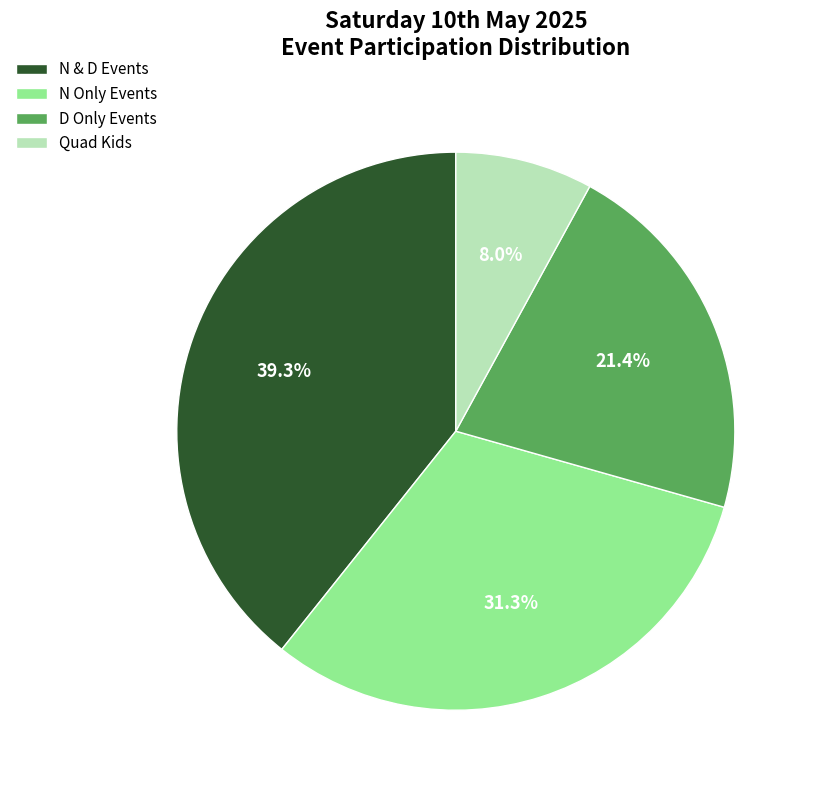

Approximately how many times larger is the value at Quad Kids compared to N Only Events?

0.3